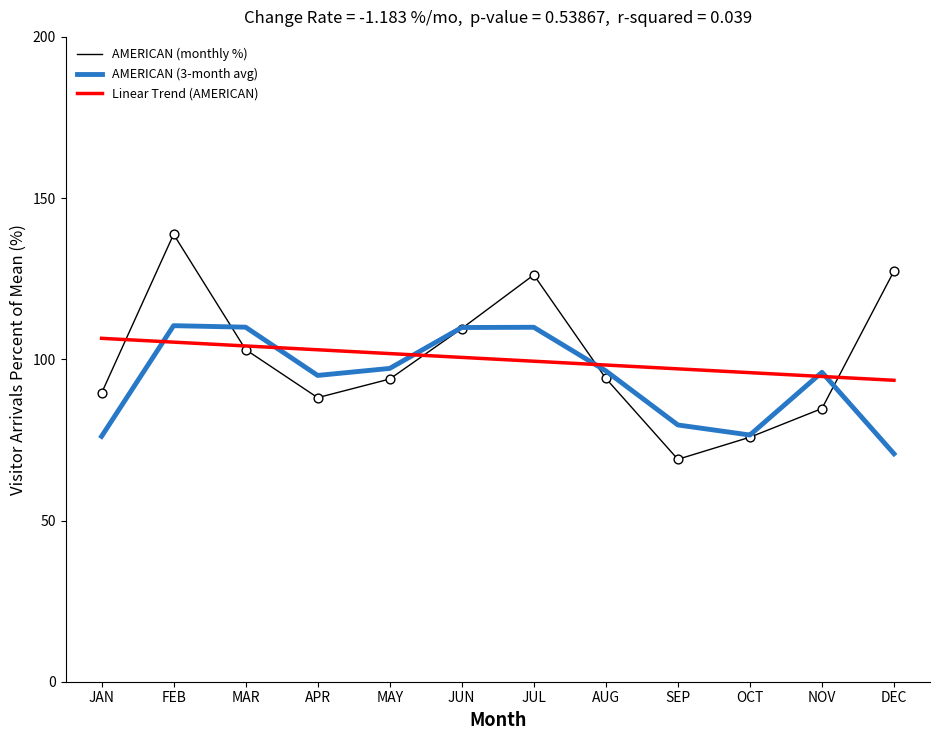

At which category is the sum across all series the highest?

FEB